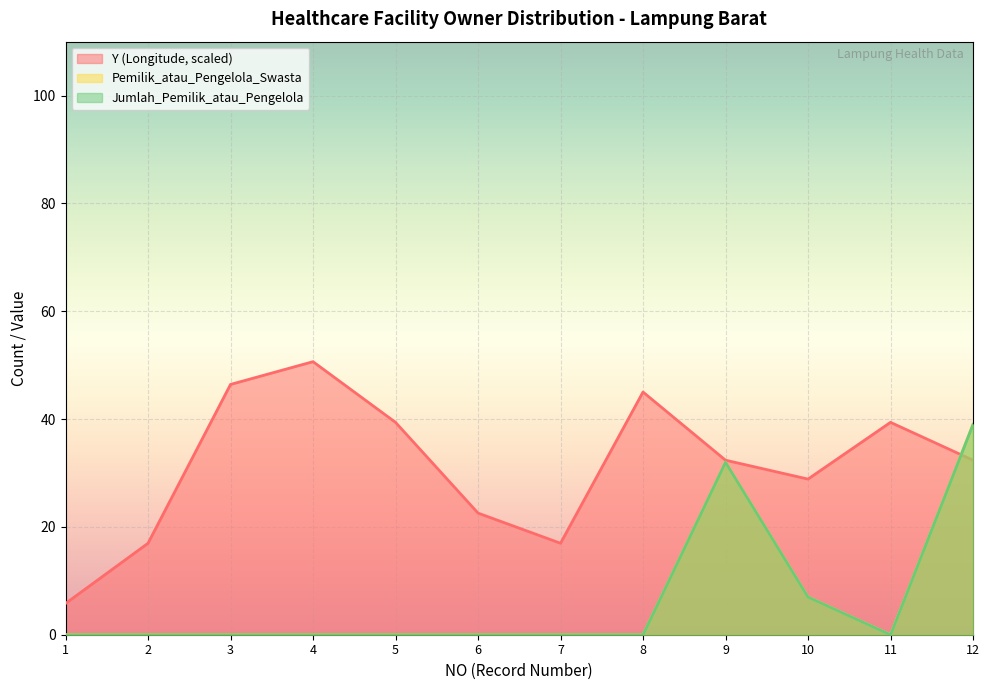

List the labels in order of Jumlah_Pemilik_atau_Pengelola value, largest first.

12, 9, 10, 1, 2, 3, 4, 5, 6, 7, 8, 11